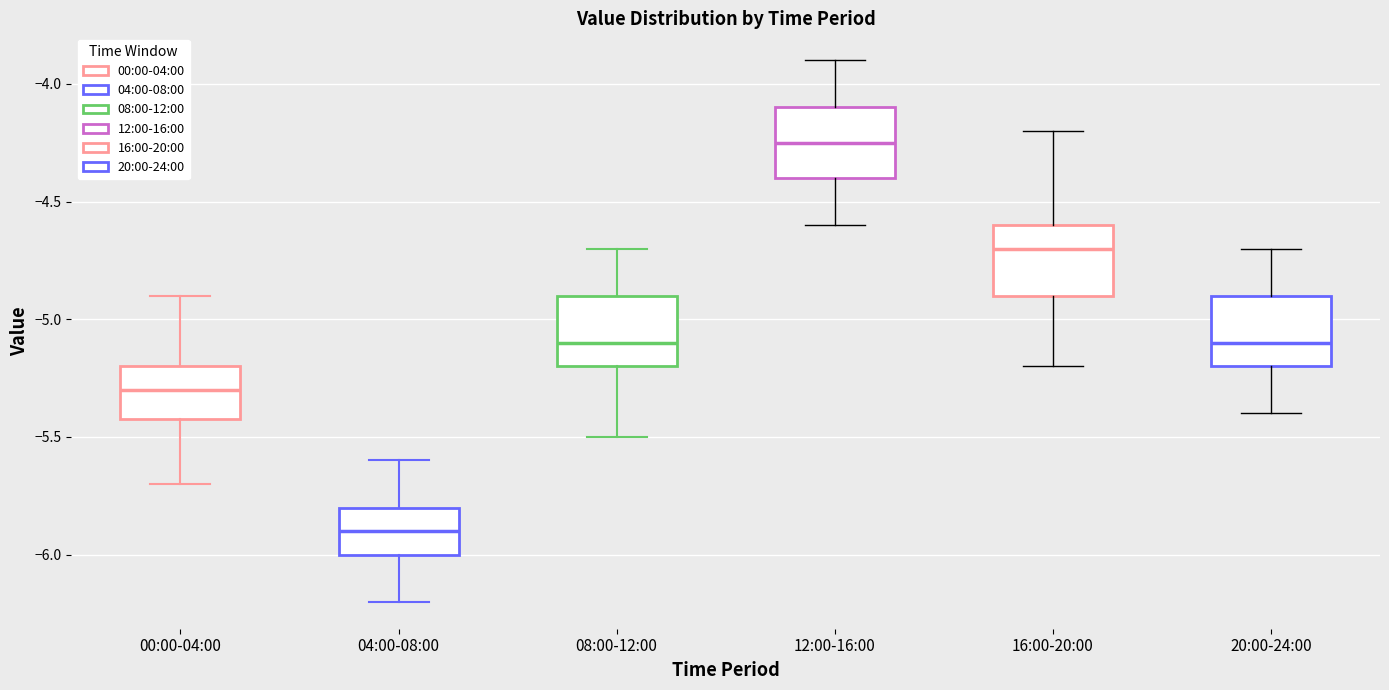

Reading left to right, transcribe this box plot: for each box, give where its median line is, the range the box spans, and where its two whiskers end, as read against the y-axis. The values are not printed on the chart, so give them approximately, as read against the axis.

00:00-04:00: median -5.30, box -5.40 to -5.20, whiskers -5.70 to -4.90
04:00-08:00: median -5.90, box -6.00 to -5.80, whiskers -6.20 to -5.60
08:00-12:00: median -5.10, box -5.20 to -4.90, whiskers -5.50 to -4.70
12:00-16:00: median -4.25, box -4.40 to -4.10, whiskers -4.60 to -3.90
16:00-20:00: median -4.70, box -4.90 to -4.60, whiskers -5.20 to -4.20
20:00-24:00: median -5.10, box -5.20 to -4.90, whiskers -5.40 to -4.70